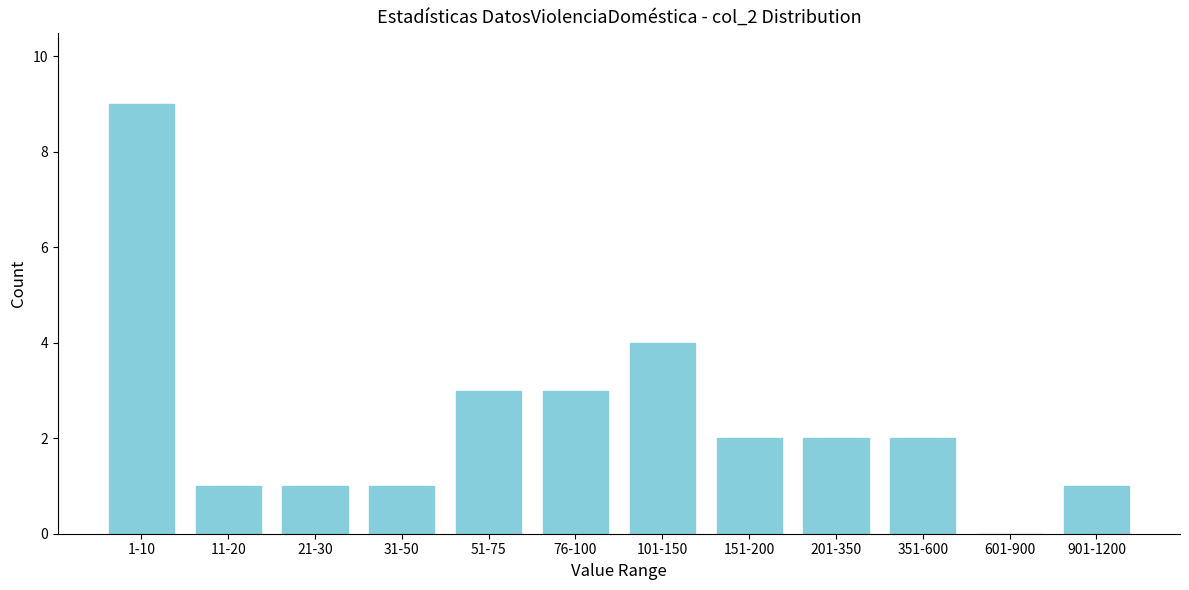

Reading right to left, transcribe all the data shown in this chart.

901-1200=1	601-900=0	351-600=2	201-350=2	151-200=2	101-150=4	76-100=3	51-75=3	31-50=1	21-30=1	11-20=1	1-10=9